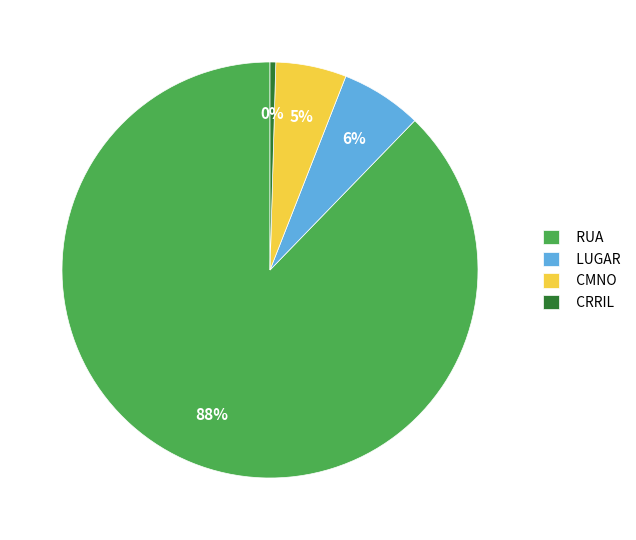

Count the number of slices in the pie.

4